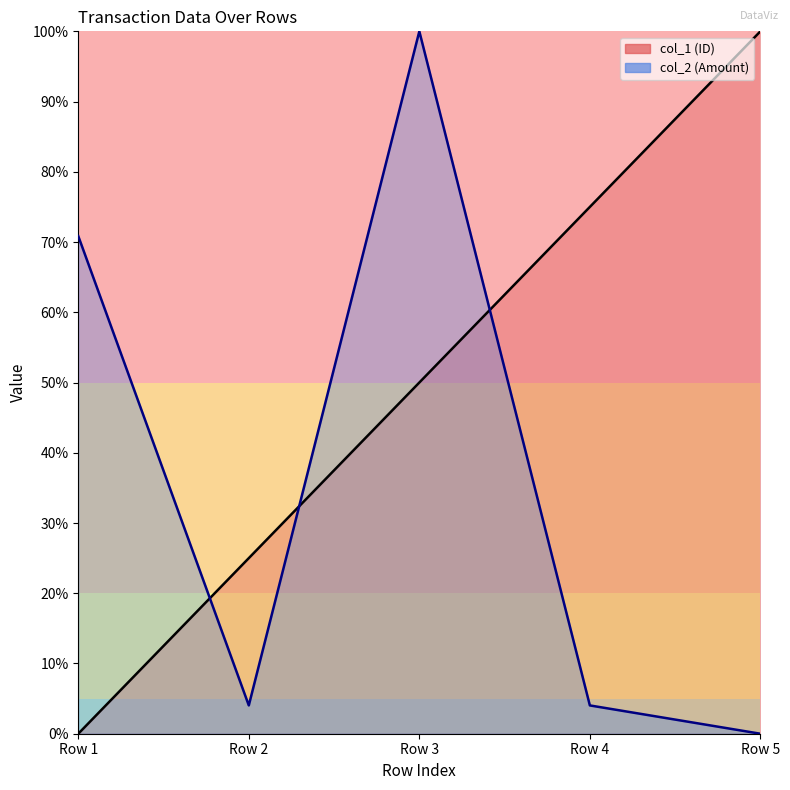

How many series are shown in this chart?

2